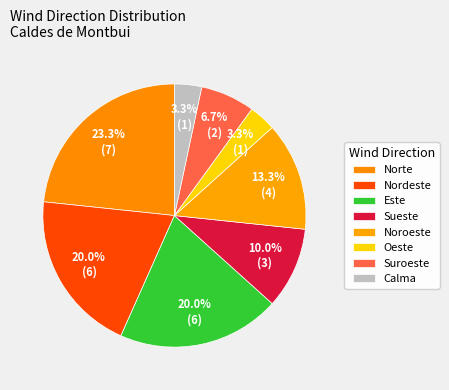

Count the number of slices in the pie.

8